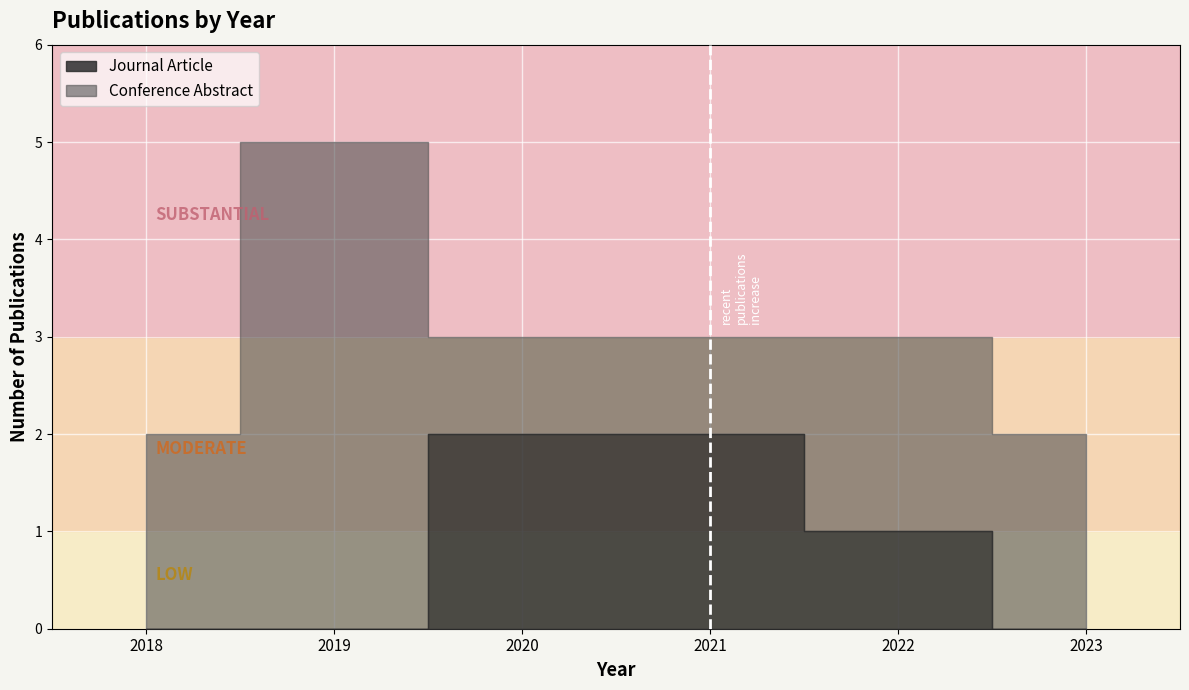

True or false: Journal Article has more than 0 interior local peaks.

True